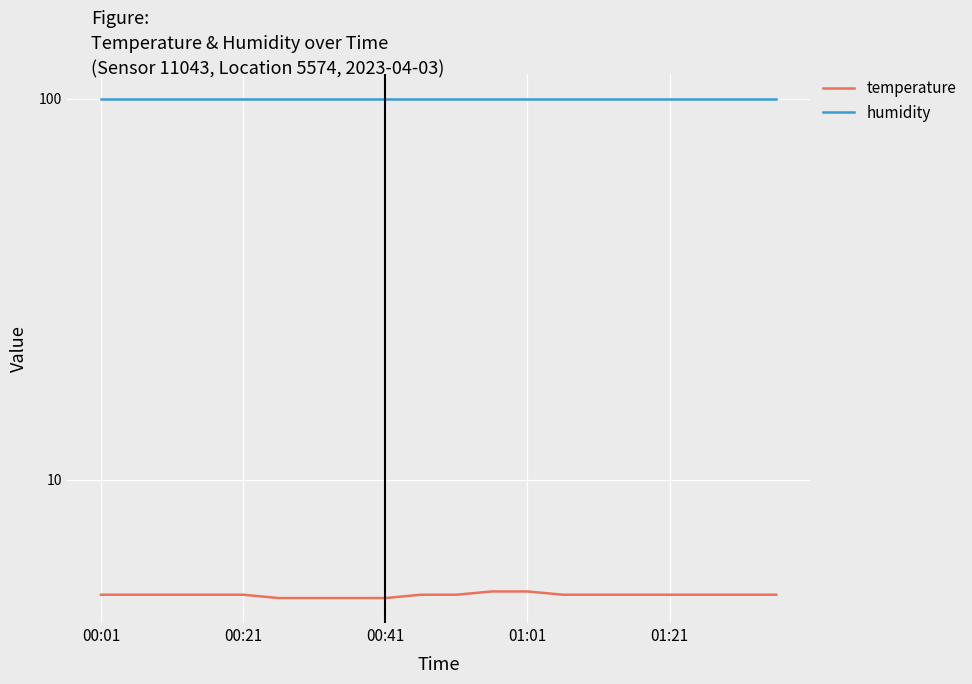

Is this an area chart (filled region under the line)?

No